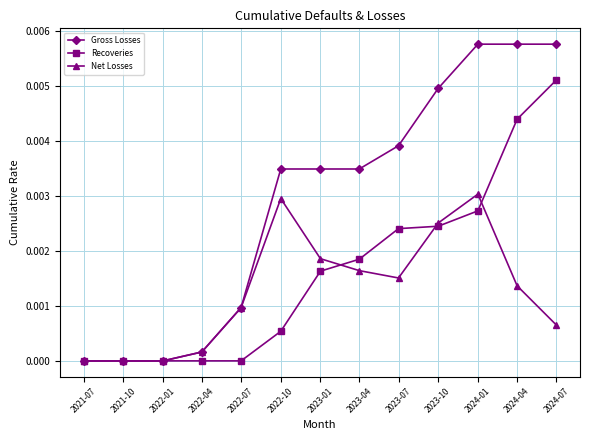

Rank the series by their average value, from lowest to highest.

Net Losses, Recoveries, Gross Losses